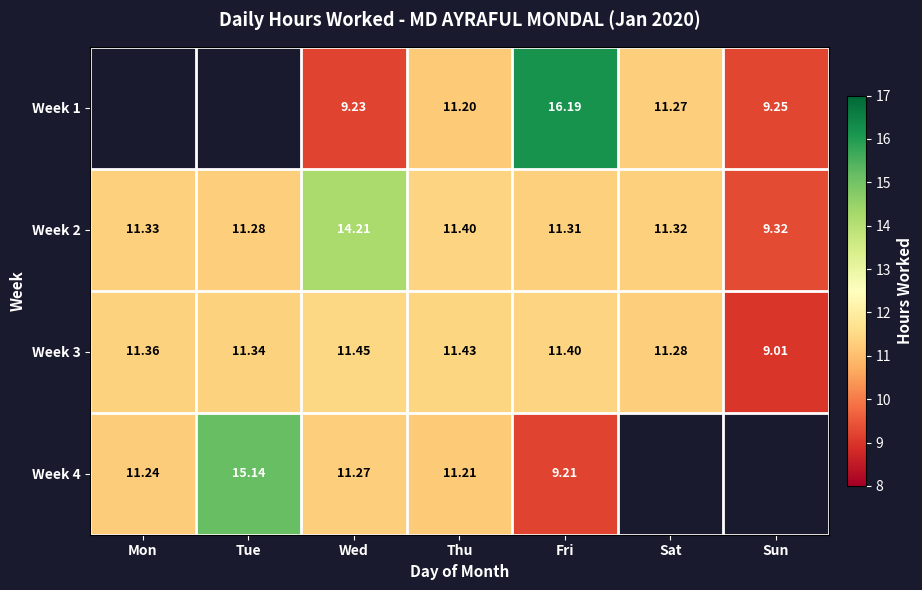

What is the total value across all series at Wed?

46.2